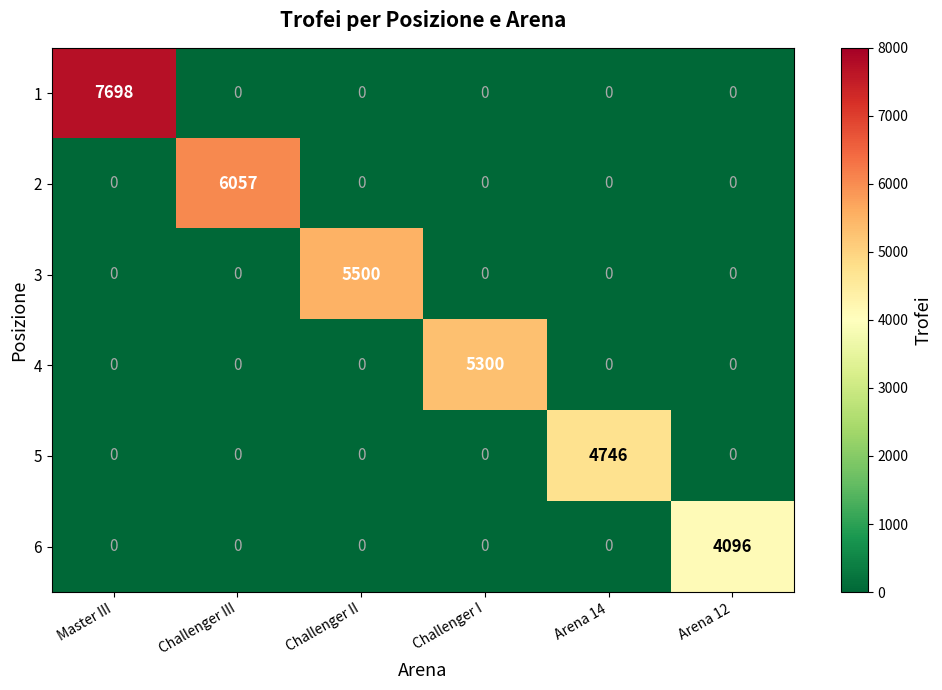

The 1 series shows 0 at Arena 14. True or false?

True